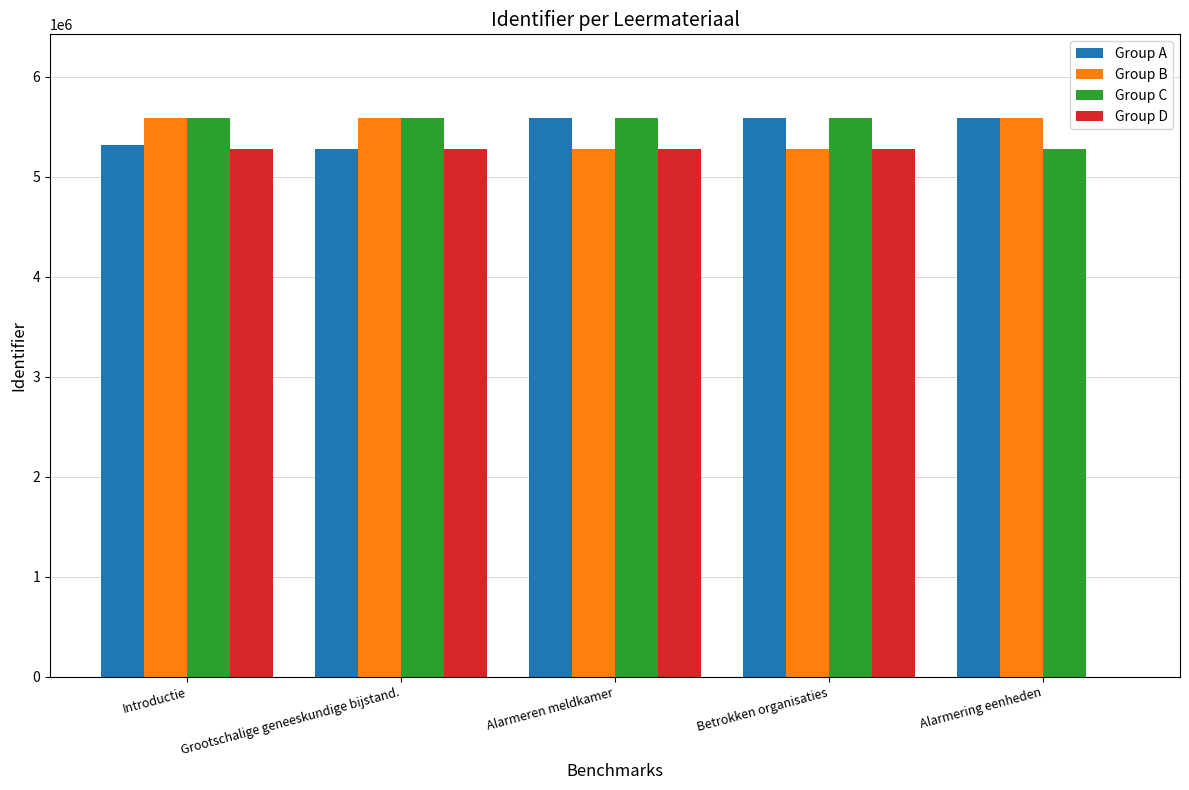

Which series changed the most between Introductie and Alarmering eenheden?

Group D